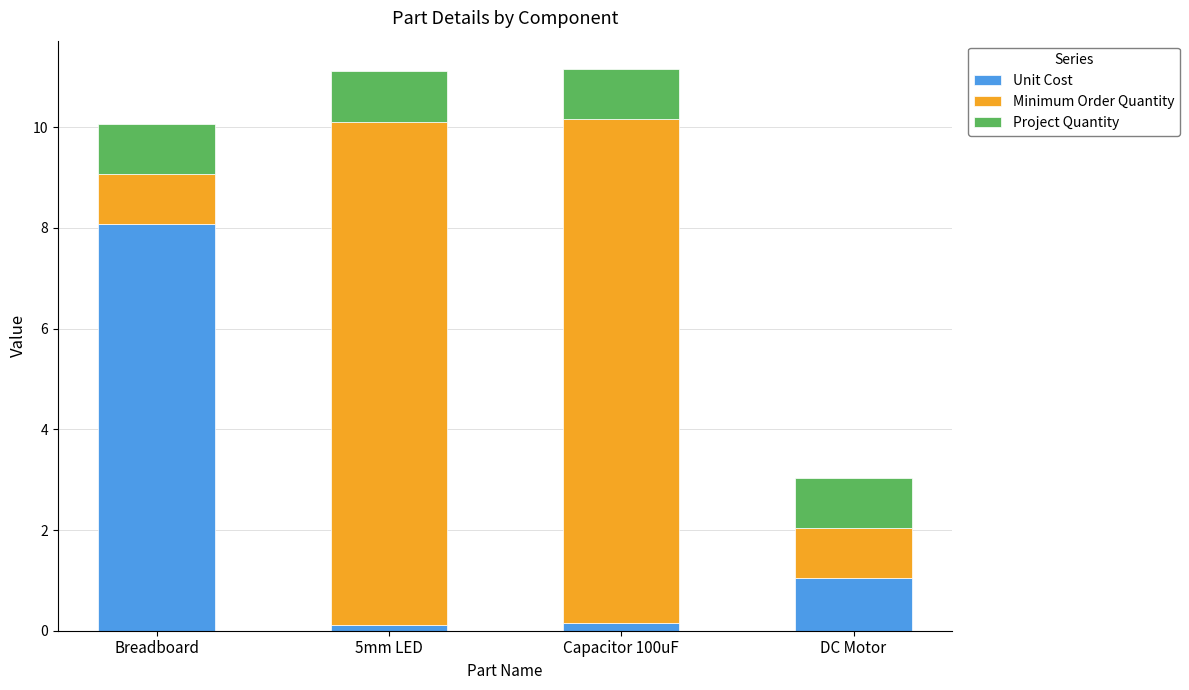

The value of Unit Cost at DC Motor is 1.6. True or false?

False